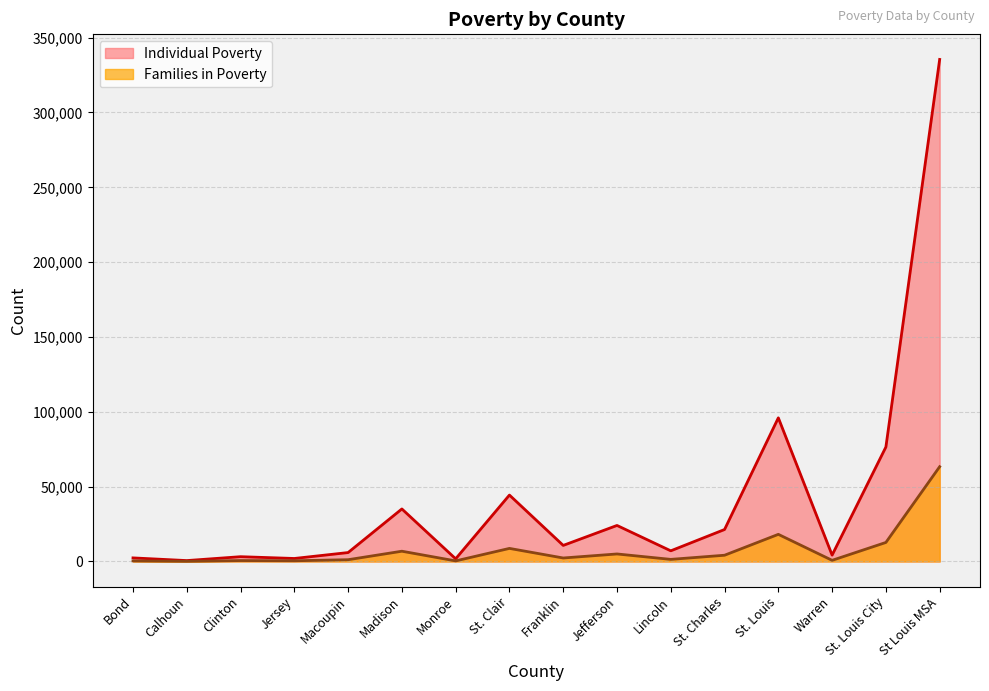

List the series in order of their peak value, lowest first.

Families in Poverty, Individual Poverty